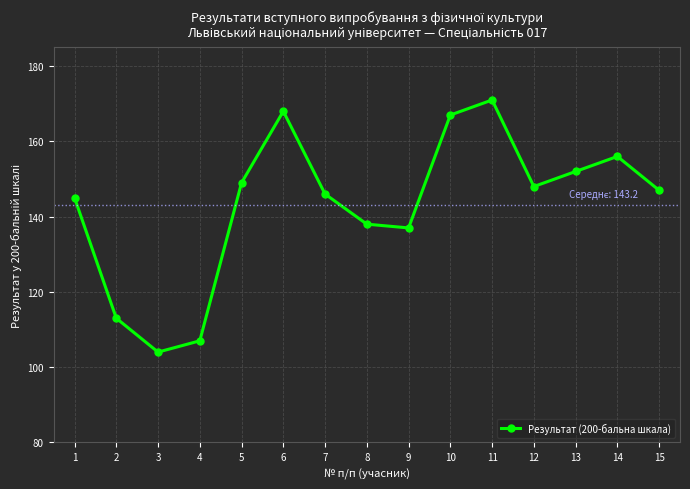

What is the difference between the second highest and second lowest values?

61